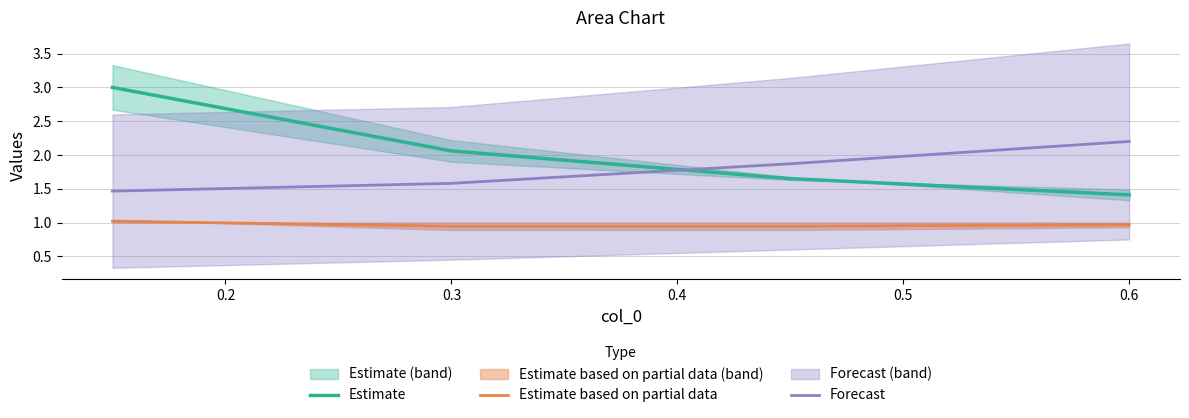

At how many categories does at least one series exceed 2?

3